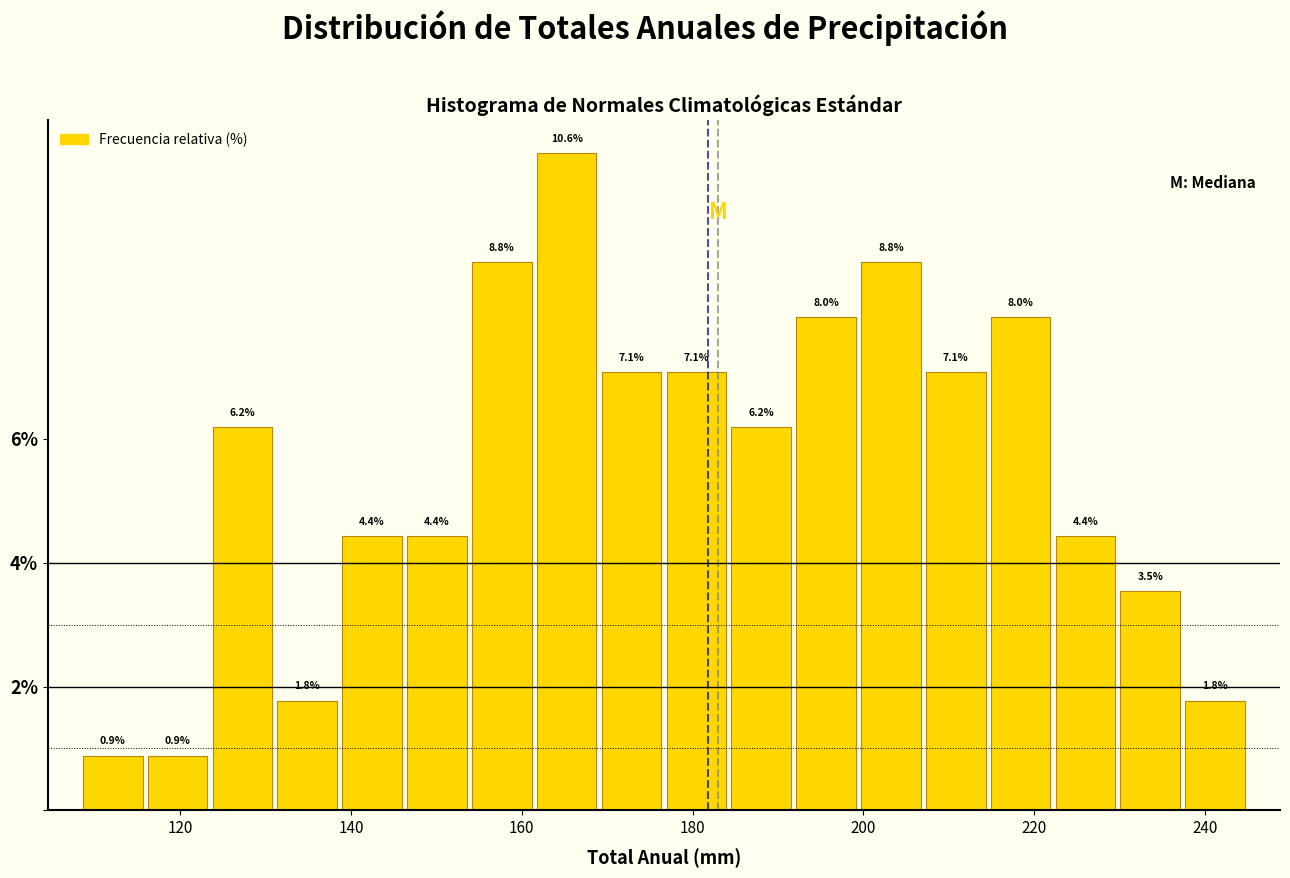

Read against the x-axis, roughly where is the centre of the tallest bar?

166